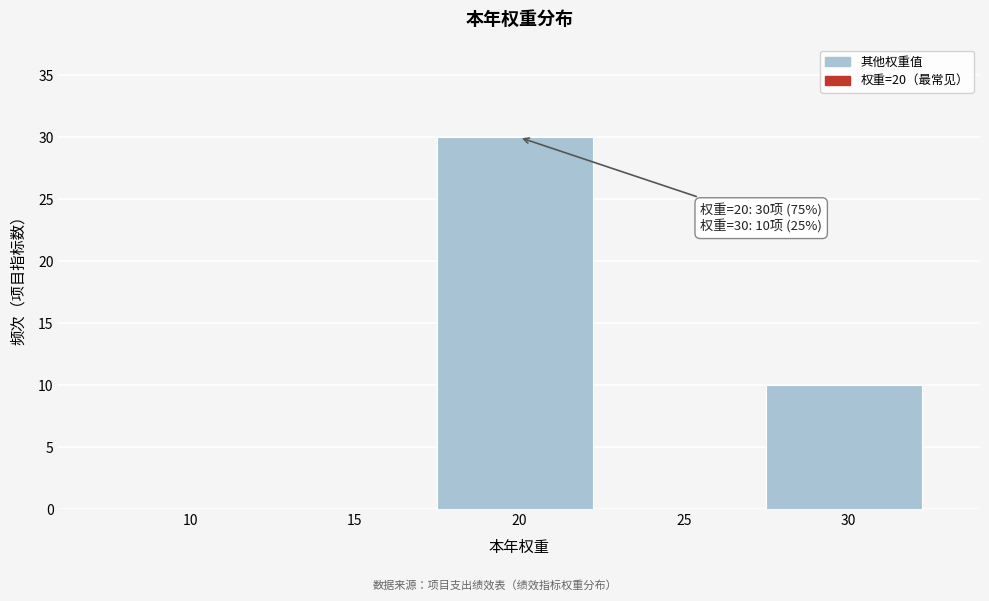

Reading right to left, what are all the values shown in this chart?

30=10	25=0	20=30	15=0	10=0